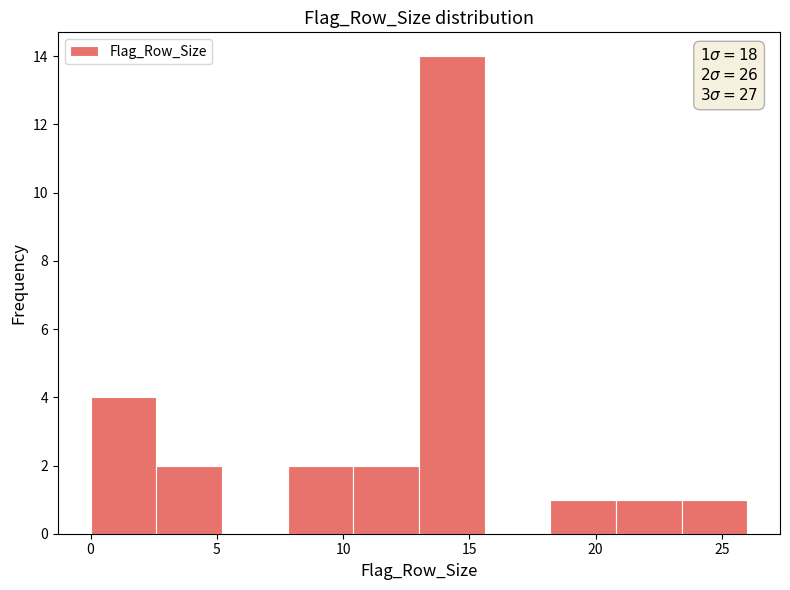

Which range on the x-axis has the tallest bar?

13.0 to 15.6